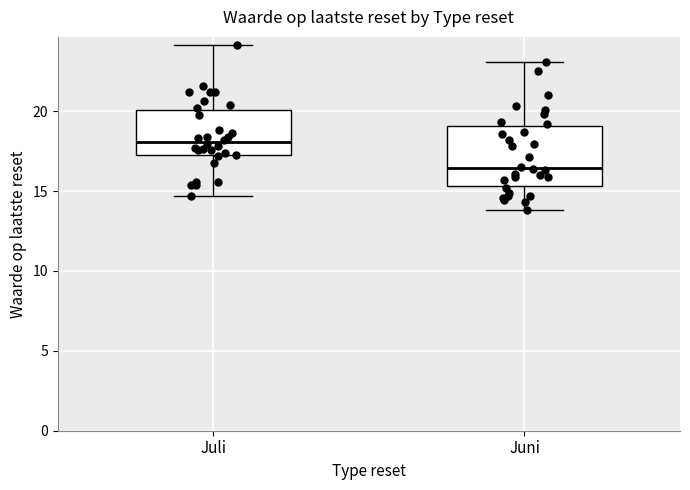

Reading left to right, read every box against the y-axis: the position of its median line, the range the box covers, and the ends of its whiskers. The values are not printed on the chart, so give them approximately, as read against the axis.

Juli: median 18.0, box 17.5 to 20.0, whiskers 14.5 to 24.0
Juni: median 16.5, box 15.5 to 19.0, whiskers 14.0 to 23.0